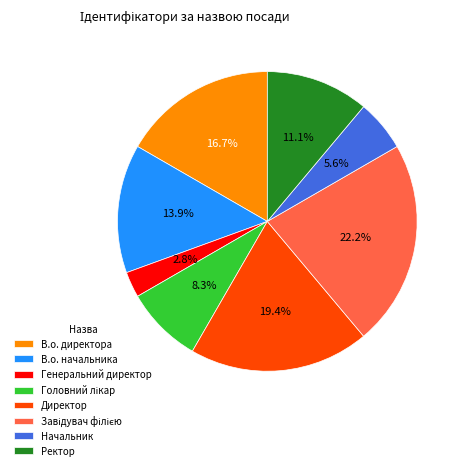

Which has a higher value, Директор or В.о. начальника?

Директор